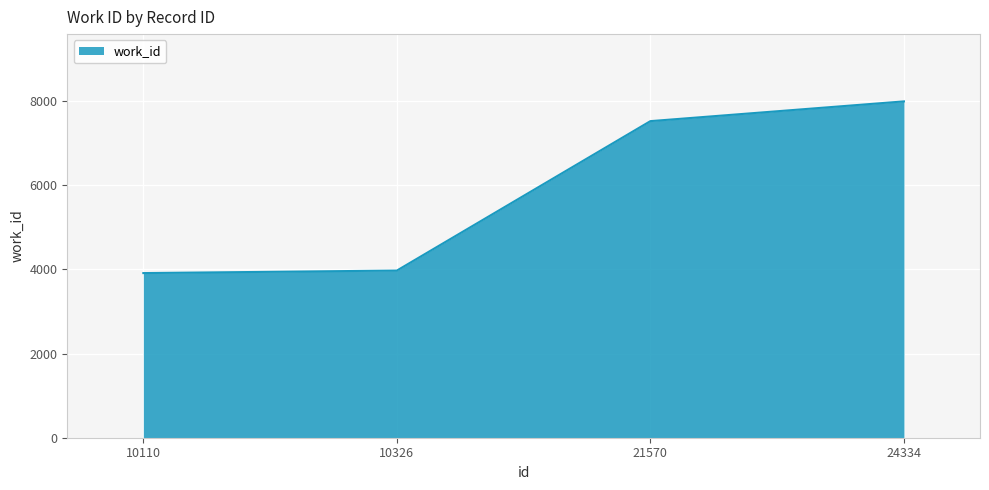

How many distinct data groups are displayed?

1